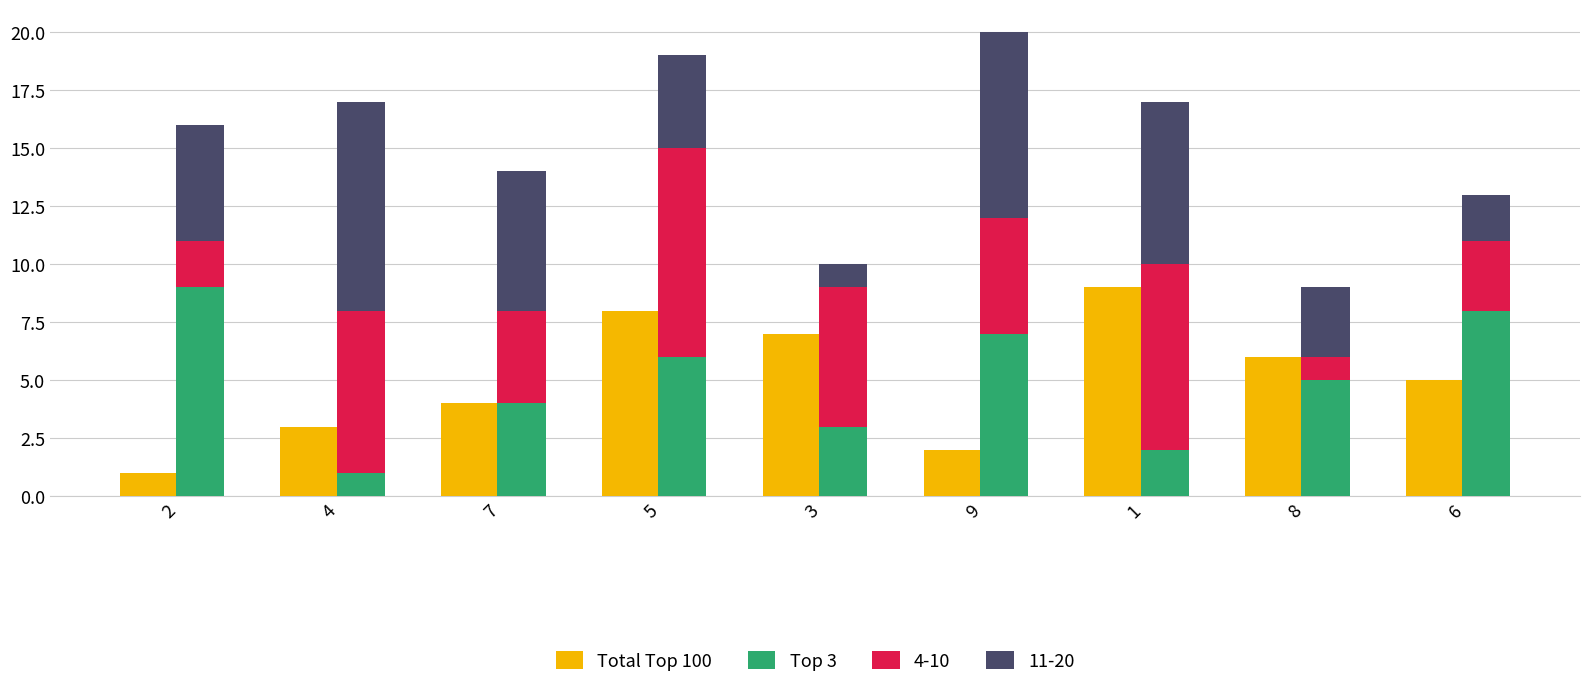

Is it true that Total Top 100 equals 9 at 1?

True